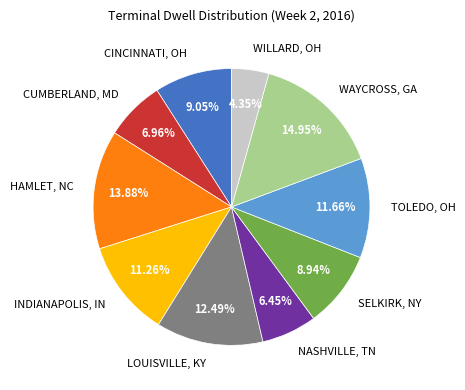

How many segments does this pie chart have?

10